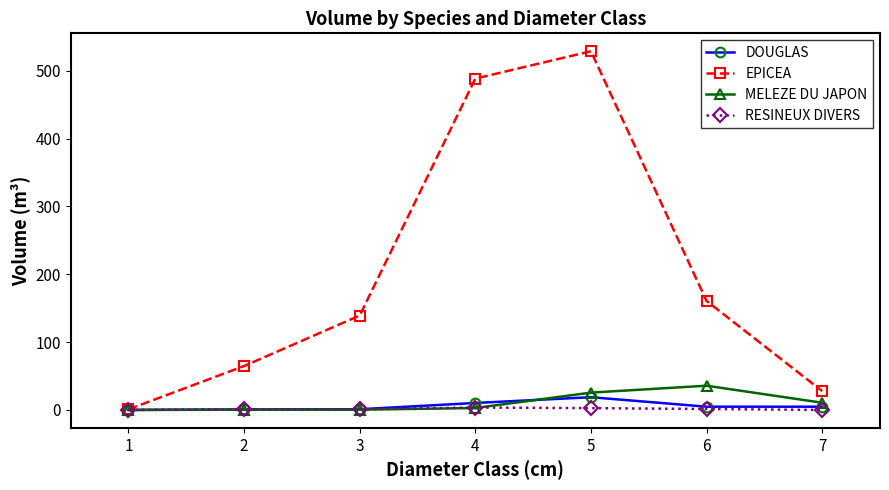

How many RESINEUX DIVERS values are between 0 and 2?

5